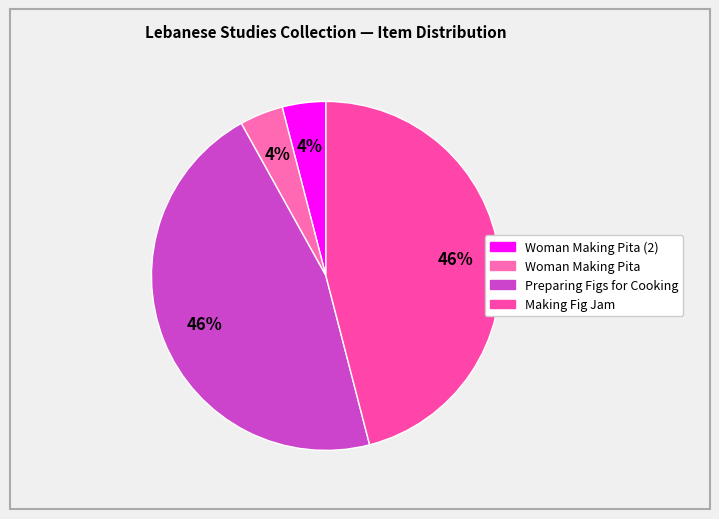

How many segments does this pie chart have?

4